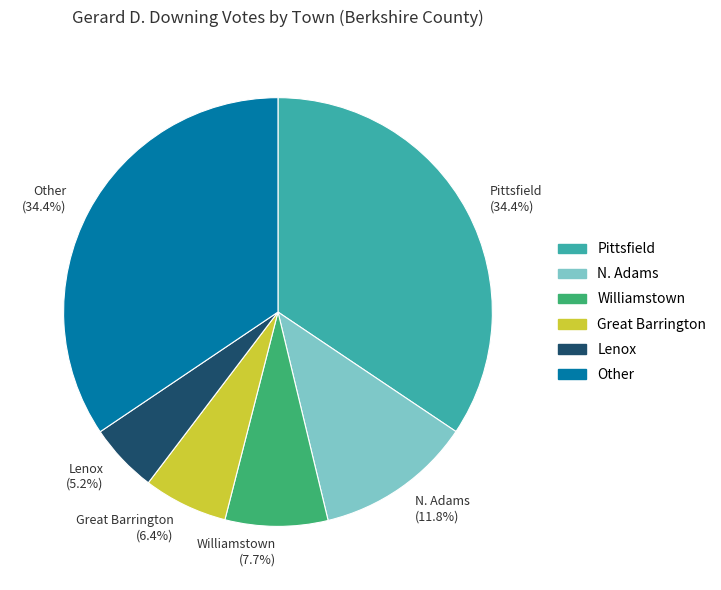

Which has a higher value, N. Adams (11.8%) or Williamstown (7.7%)?

N. Adams (11.8%)